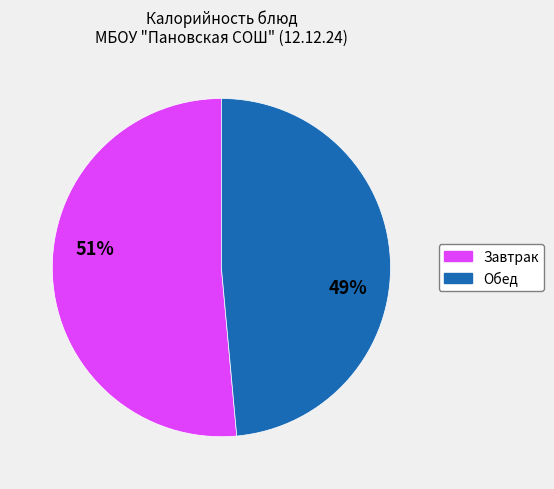

Does any single category account for the majority?

Yes